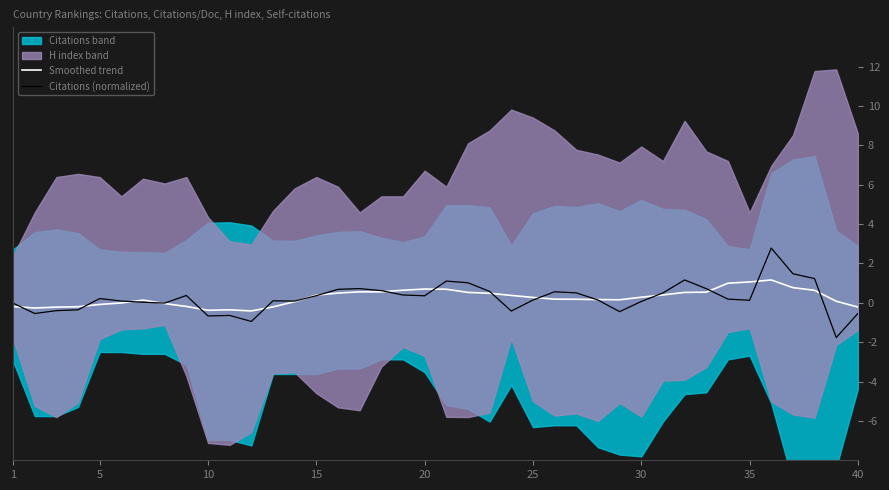

List the series in order of their overall mean, lowest first.

Citations (normalized), Smoothed trend